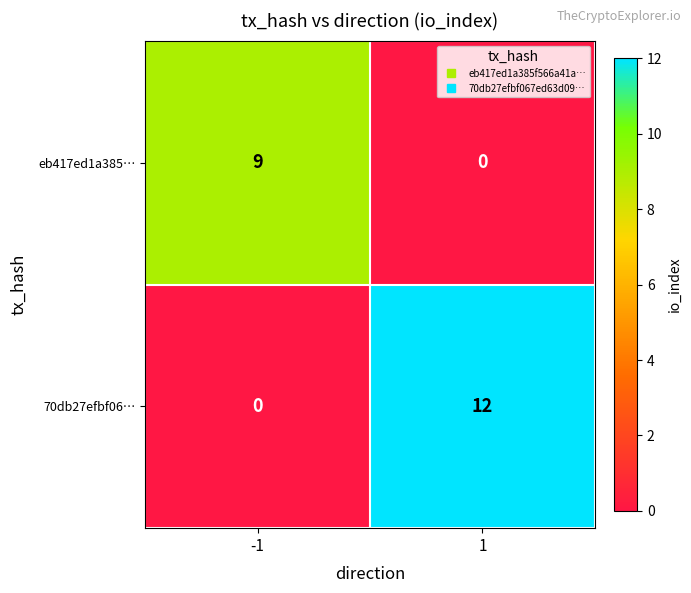

Which series has the largest total across all categories?

70db27efbf06…